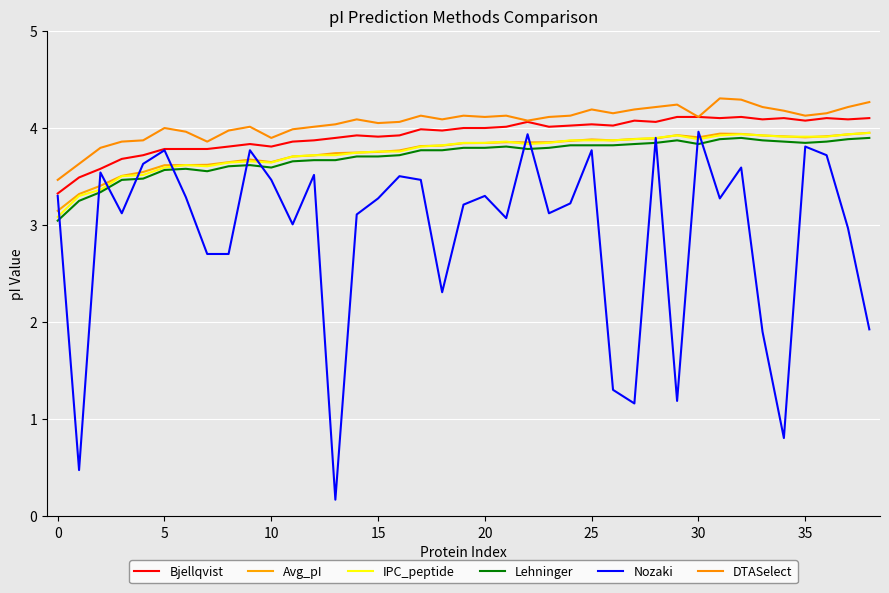

How many lines are shown in the chart?

6